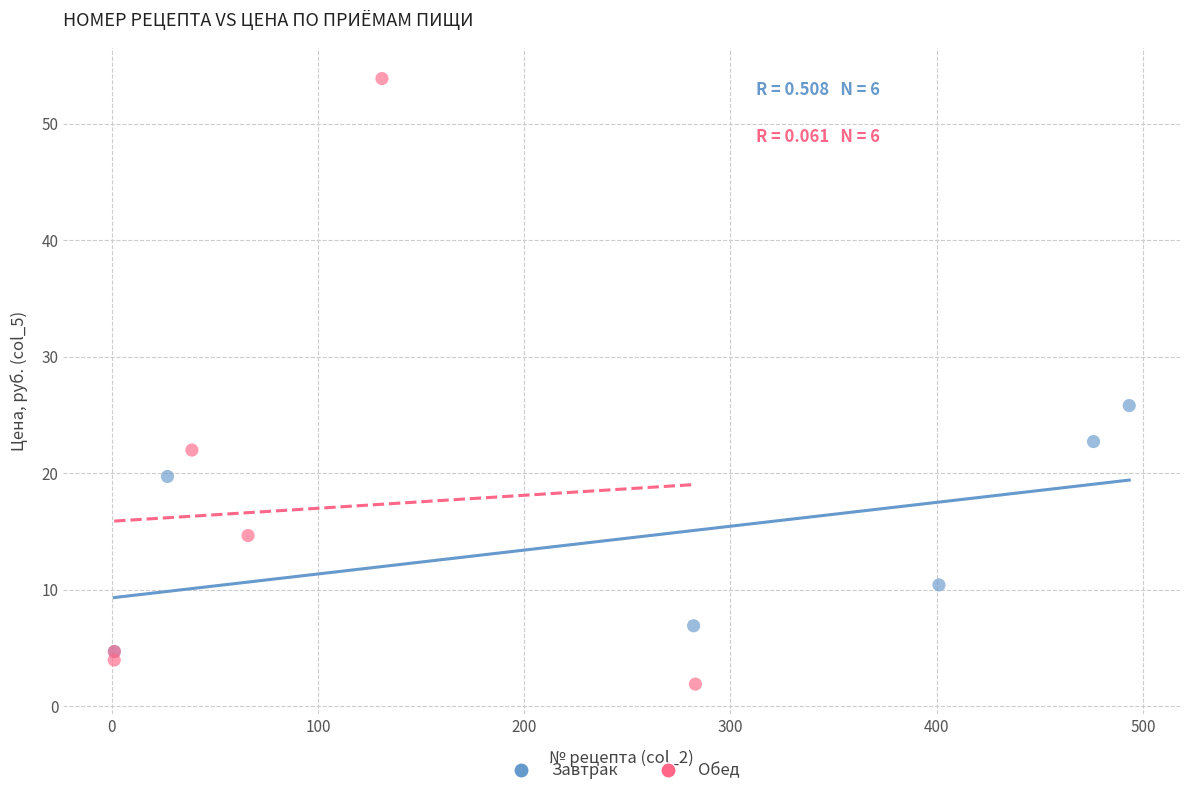

Which series contains the lowest Y value?

Обед